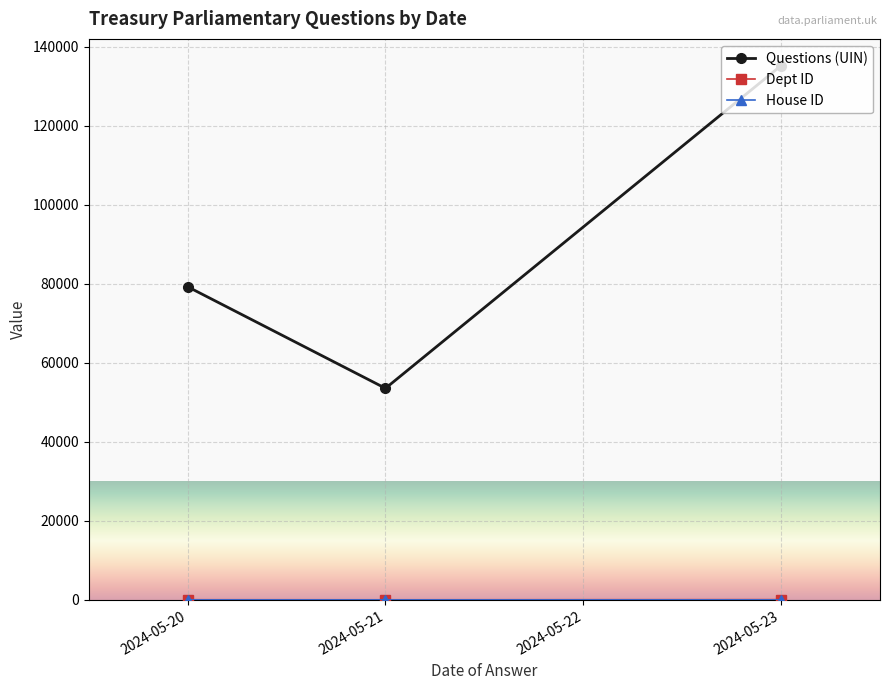

Where is Questions (UIN) nearest to the value 94405?

2024-05-20